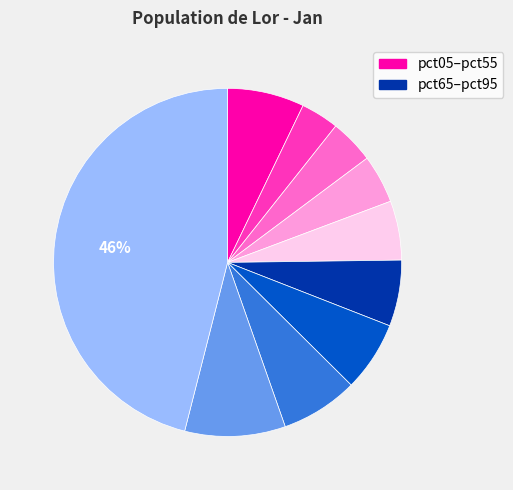

To the nearest percent, what is the difference between the largest and smallest slice percentages?

42%